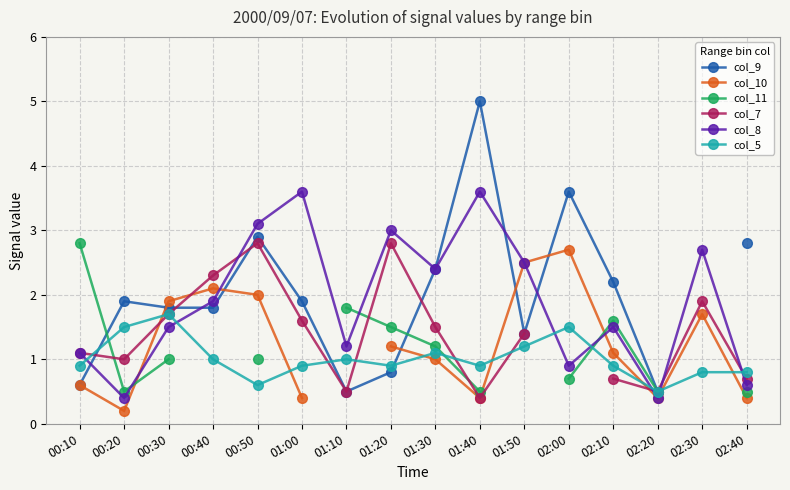

Where do col_5 and col_8 first cross each other?

00:10 and 00:20